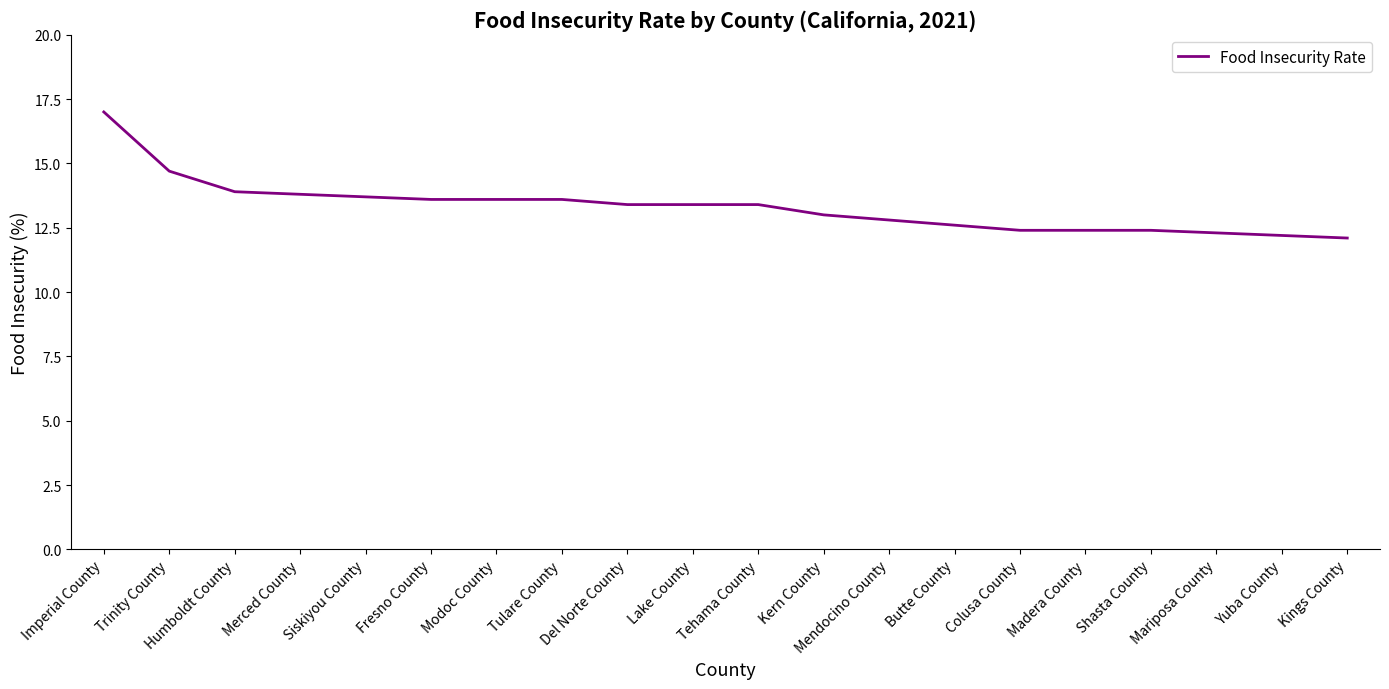

What position from the left is Tulare County?

8